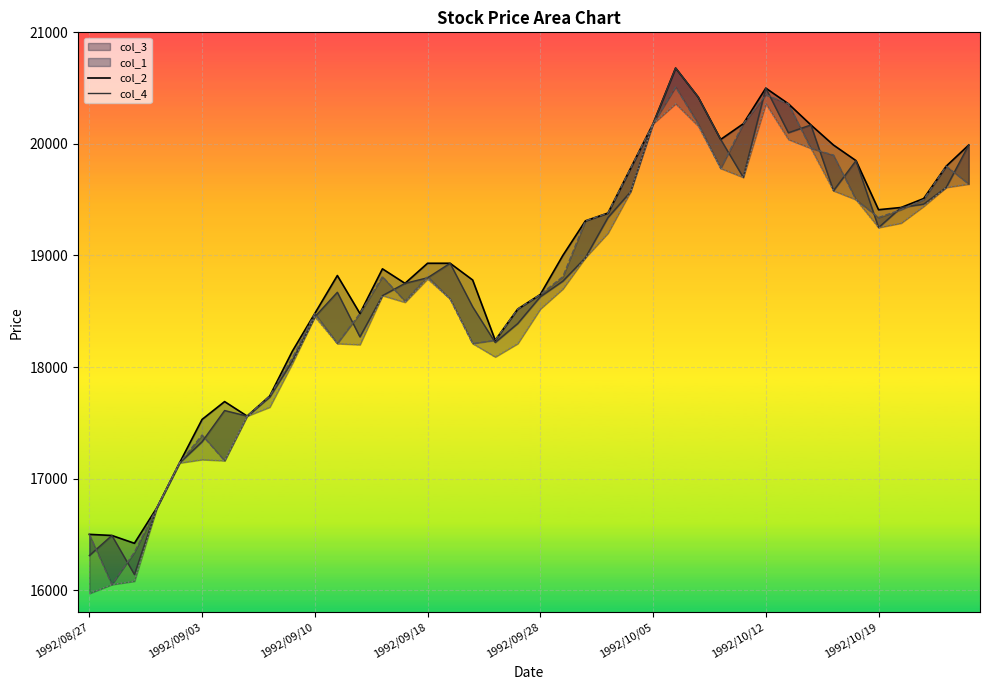

Is the value of col_2 at 37 greater than the value of col_4 at 1992/08/27?

Yes